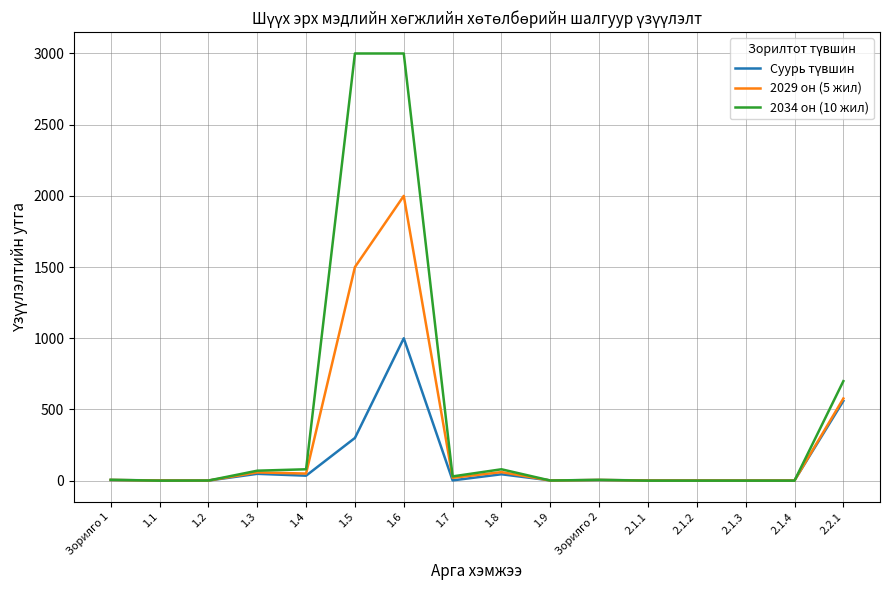

What is the maximum value for 2029 он (5 жил)?

2000.0